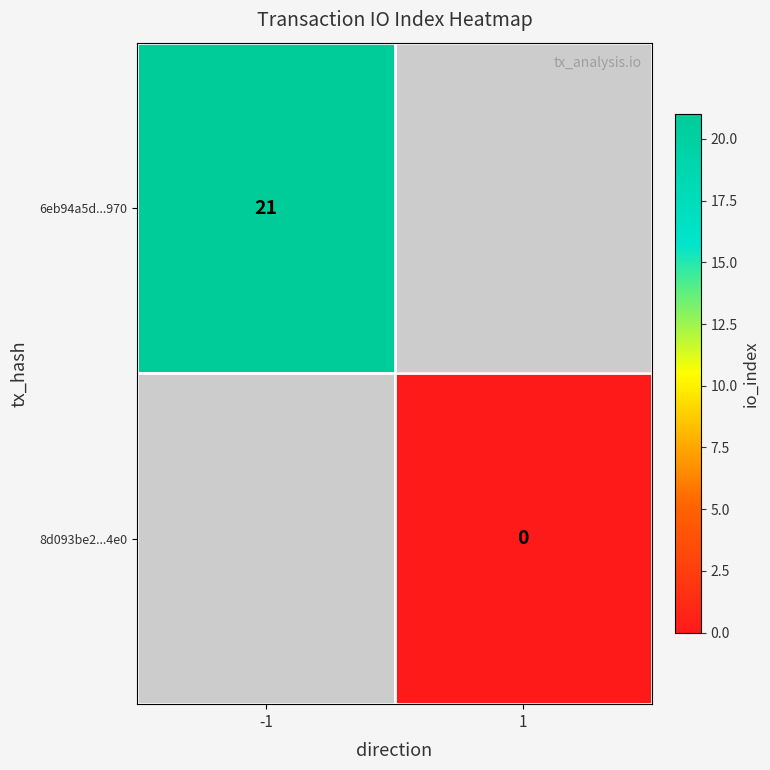

Is the value of 8d093be2...4e0 at 1 greater than the value of 6eb94a5d...970 at -1?

No